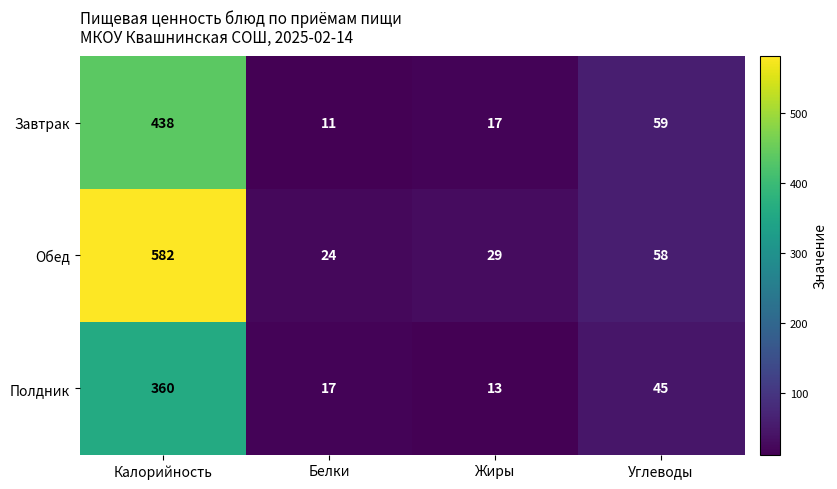

Reading right to left, what are all the values shown in this chart?

Завтрак: 59	17	11	438
Обед: 58	29	24	582
Полдник: 45	13	17	360